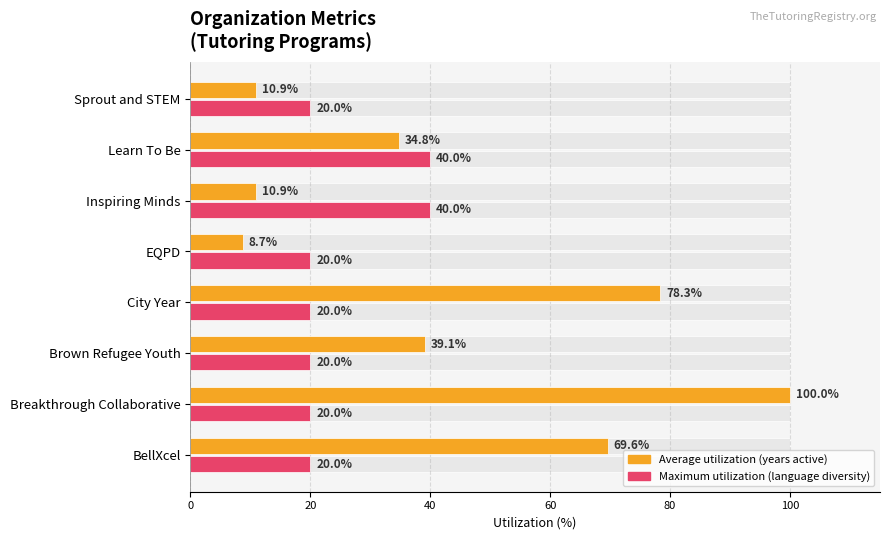

Reading right to left, transcribe all the data shown in this chart.

Average utilization (years active, normalized): 10.9	34.8	10.9	8.7	78.3	39.1	100.0	69.6
Maximum utilization (language diversity, normalized): 20.0	40.0	40.0	20.0	20.0	20.0	20.0	20.0